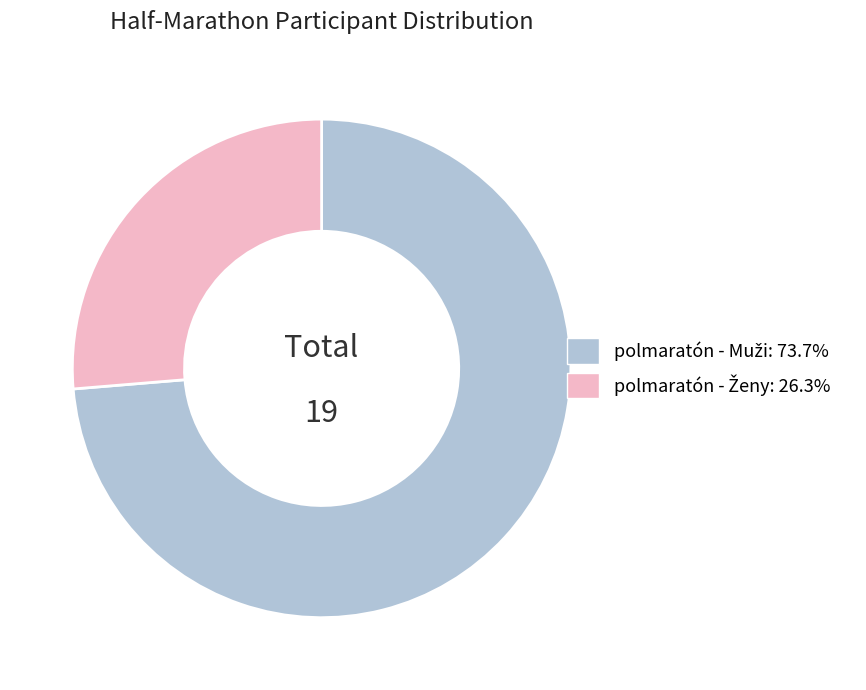

Is there a majority slice in this chart?

Yes